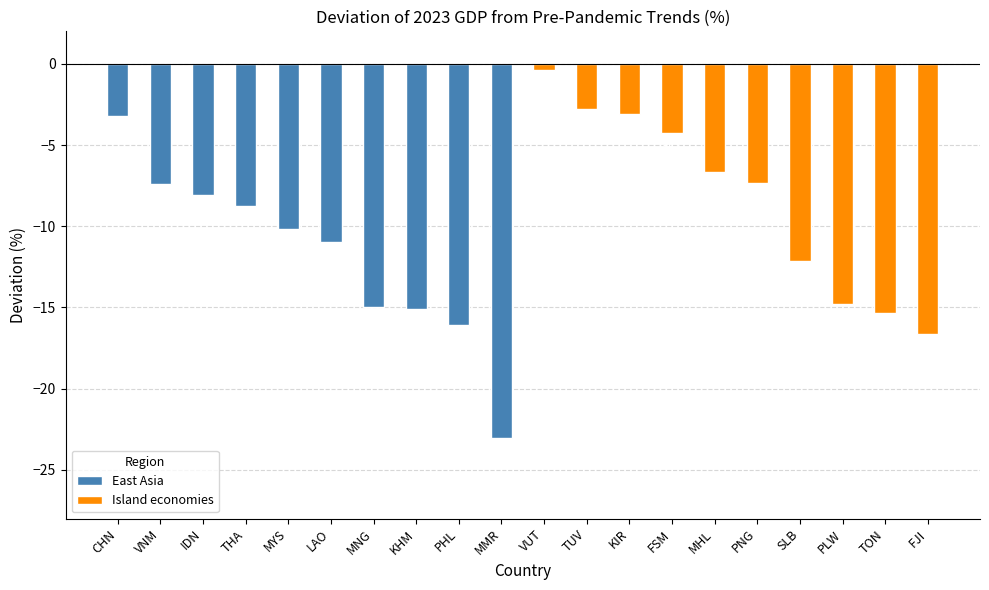

What position from the left is MYS?

5